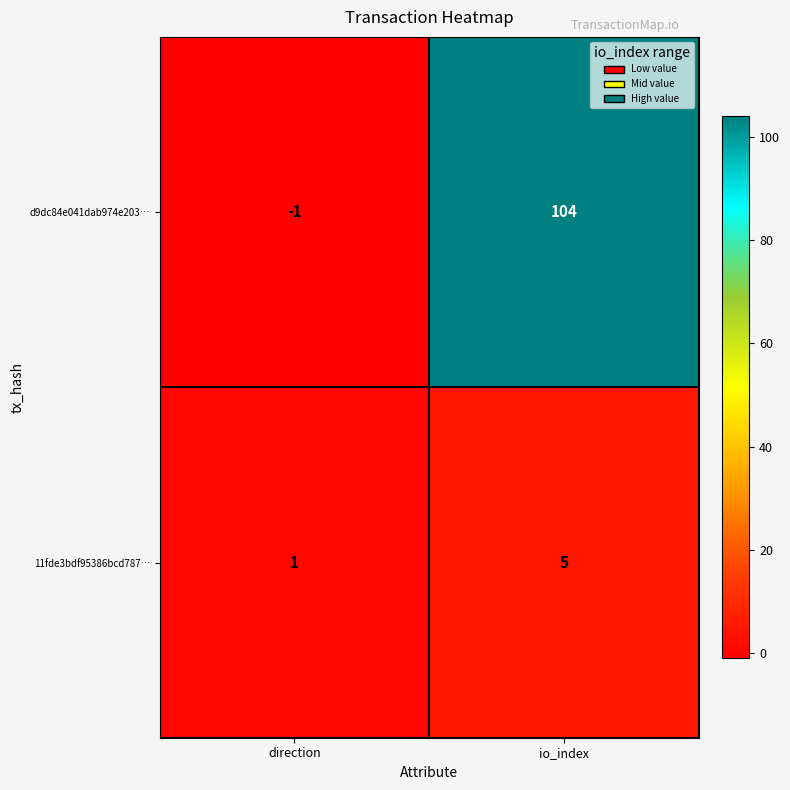

Which label corresponds to the smallest value in the chart?

direction